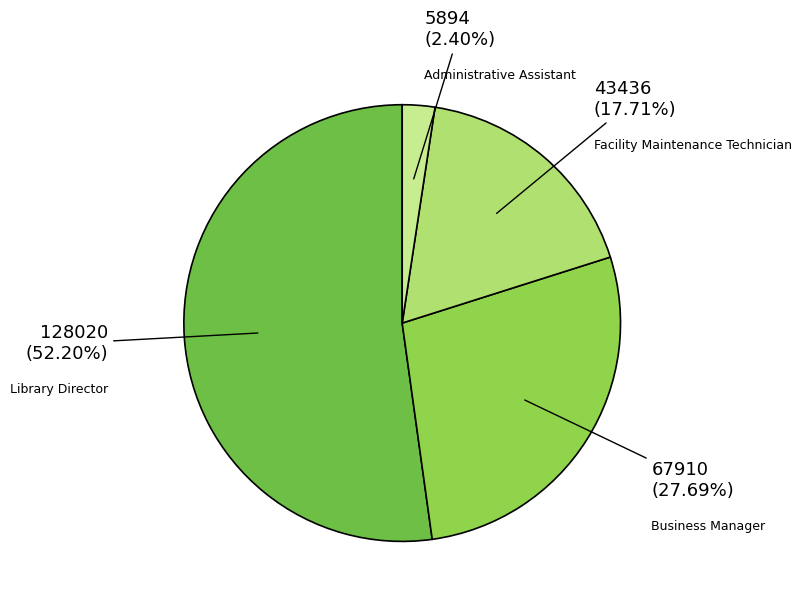

What percentage is NOT represented by Administrative Assistant?

97.6%